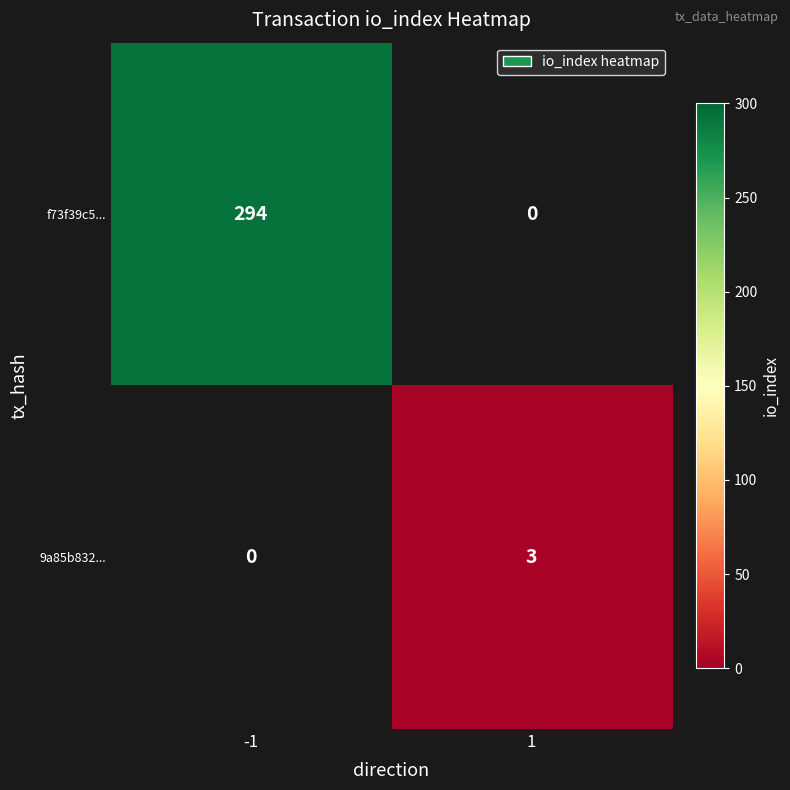

Is it true that f73f39c5... equals 467 at -1?

False